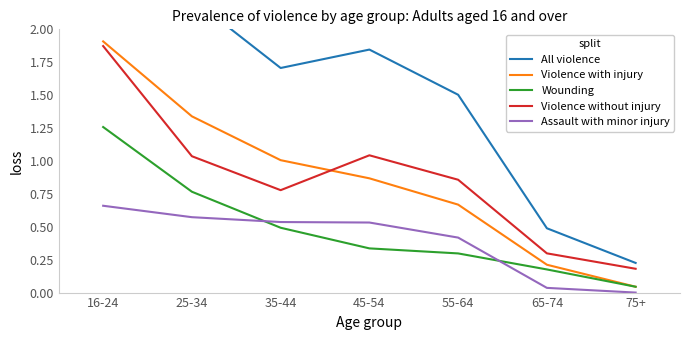

At how many categories does at least one series exceed 0?

7